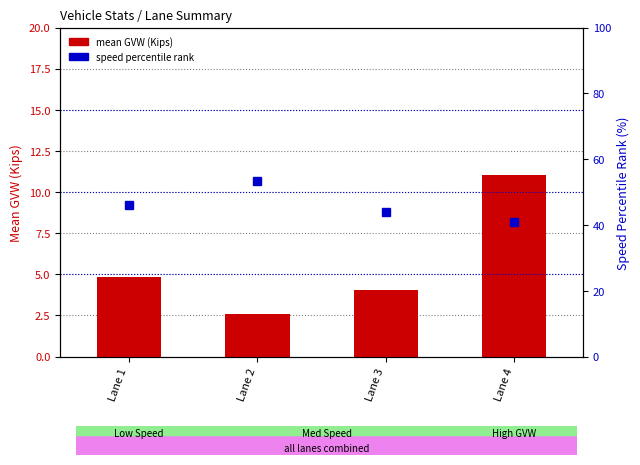

What is the value of the mean GVW (Kips) bar at the 2nd from the left?

2.6